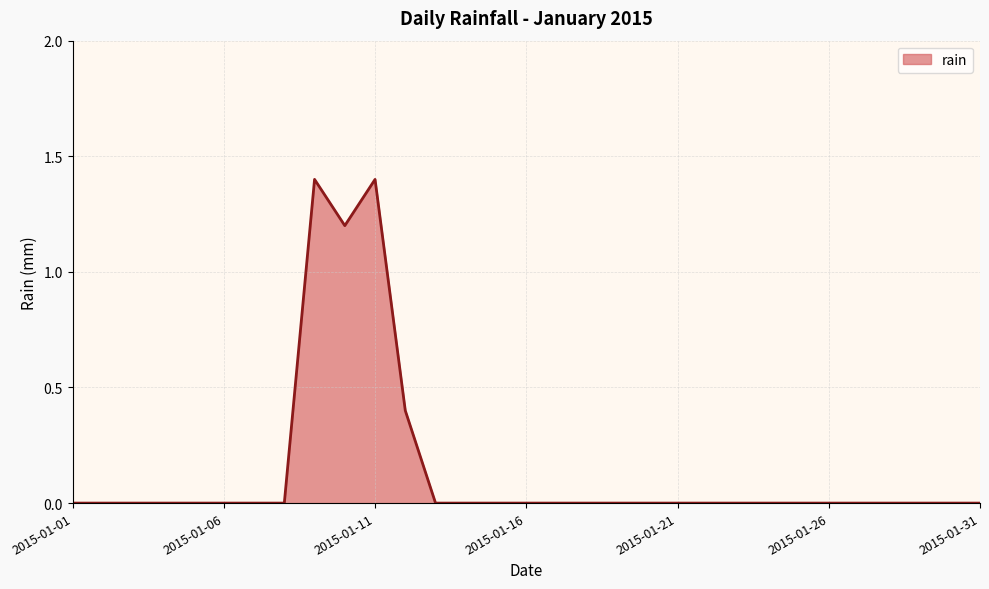

What is the maximum value shown in the chart?

1.4